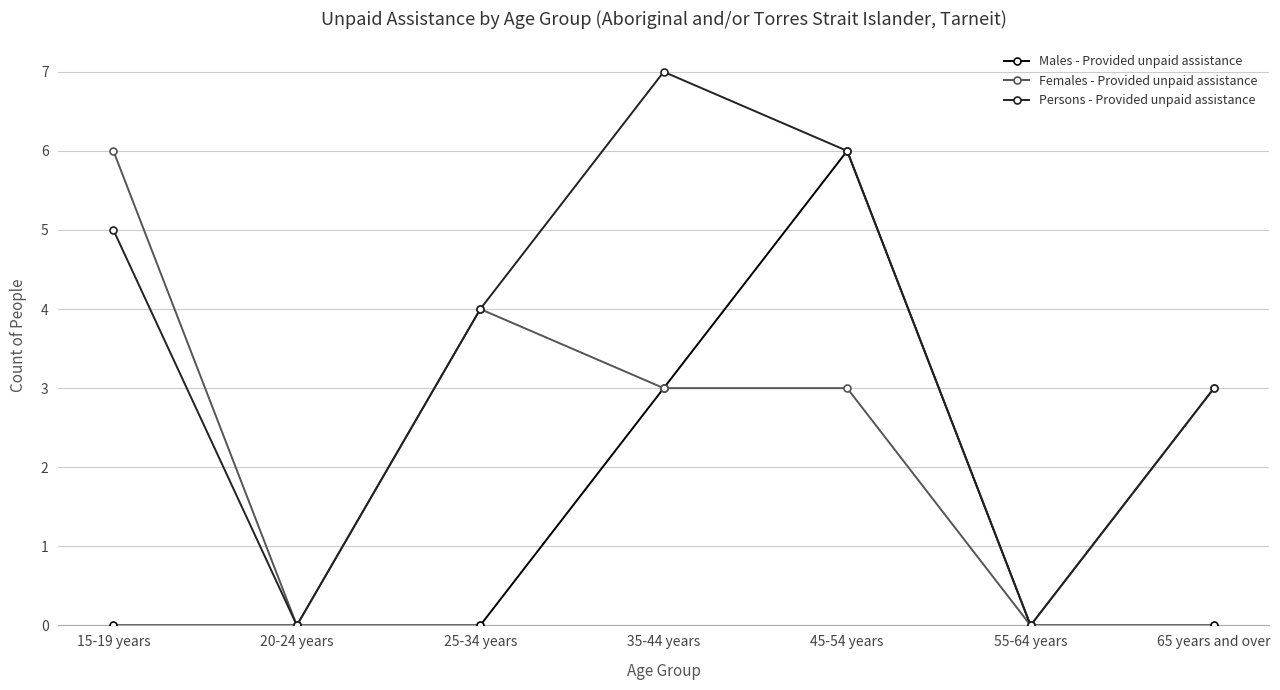

What are all the series names shown in the legend?

Males - Provided unpaid assistance, Females - Provided unpaid assistance, Persons - Provided unpaid assistance